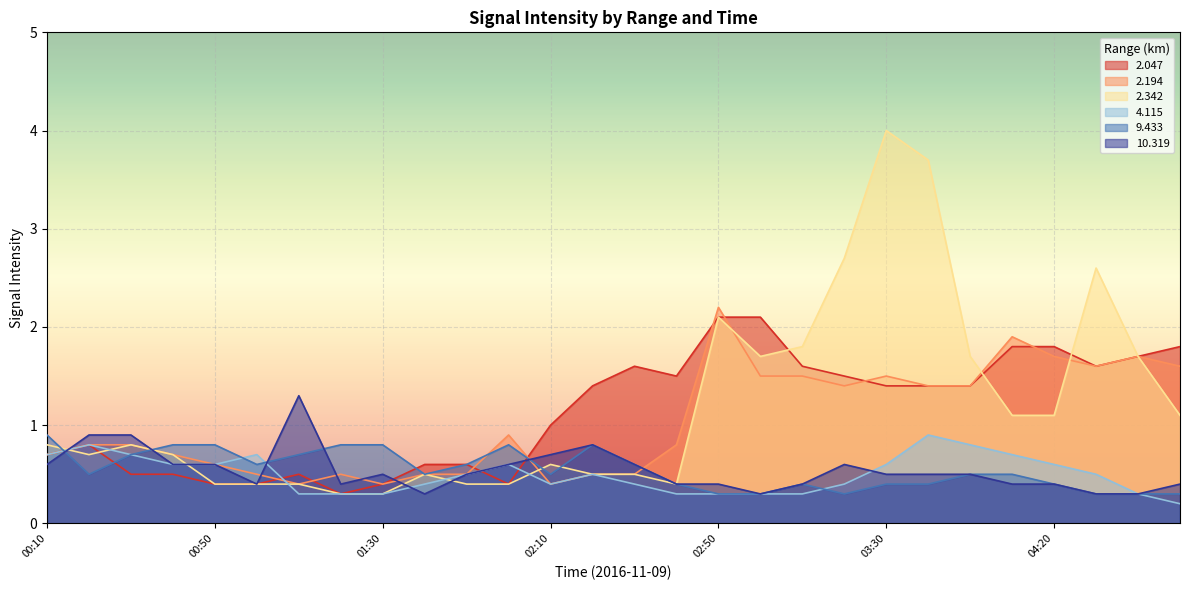

In 2.194, how many points are higher than both neighbors (excluding endpoints)?

6